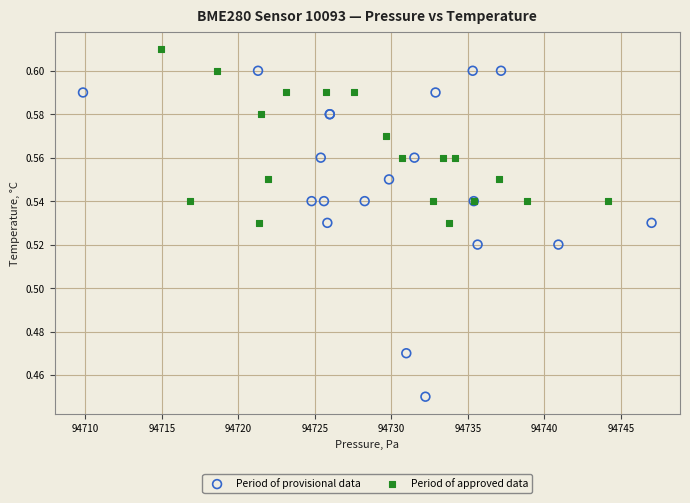

Which series reaches the minimum Y coordinate?

Period of provisional data